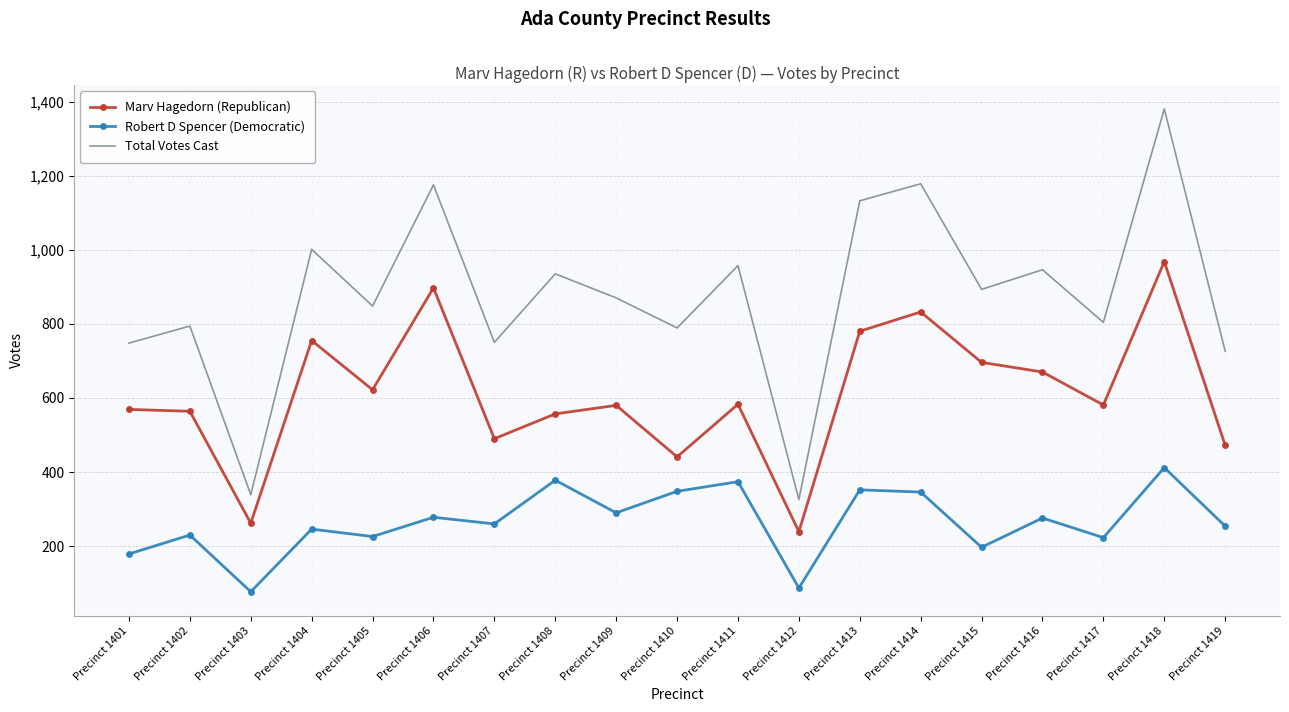

Is it true that Total Votes Cast equals 238 at Precinct 1416?

False